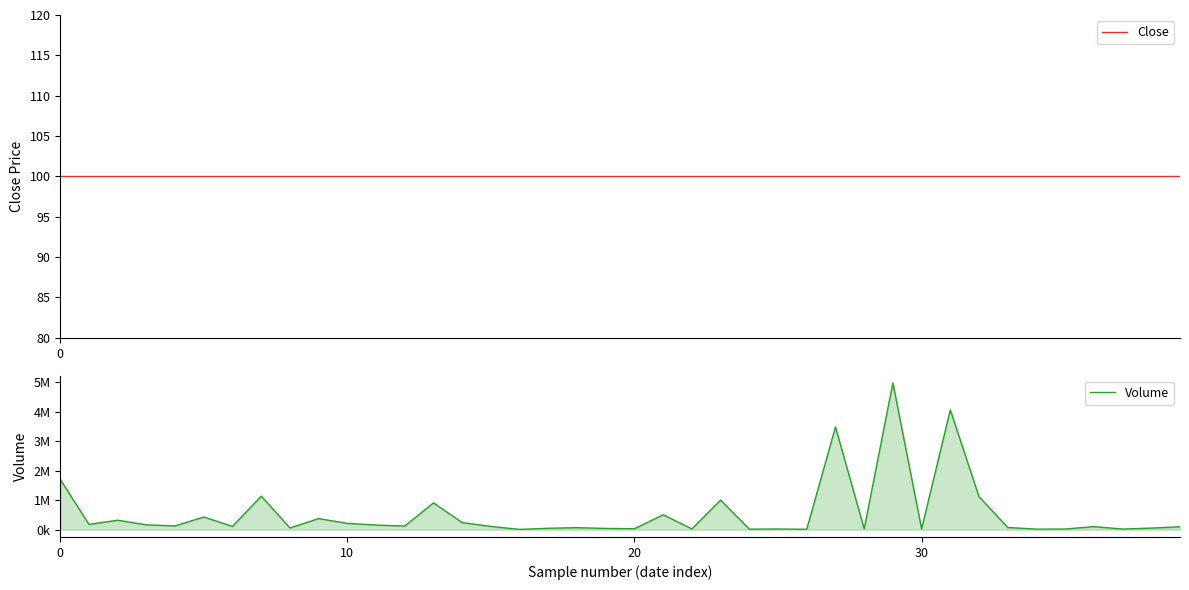

List the series in order of their peak value, highest first.

Volume, Close